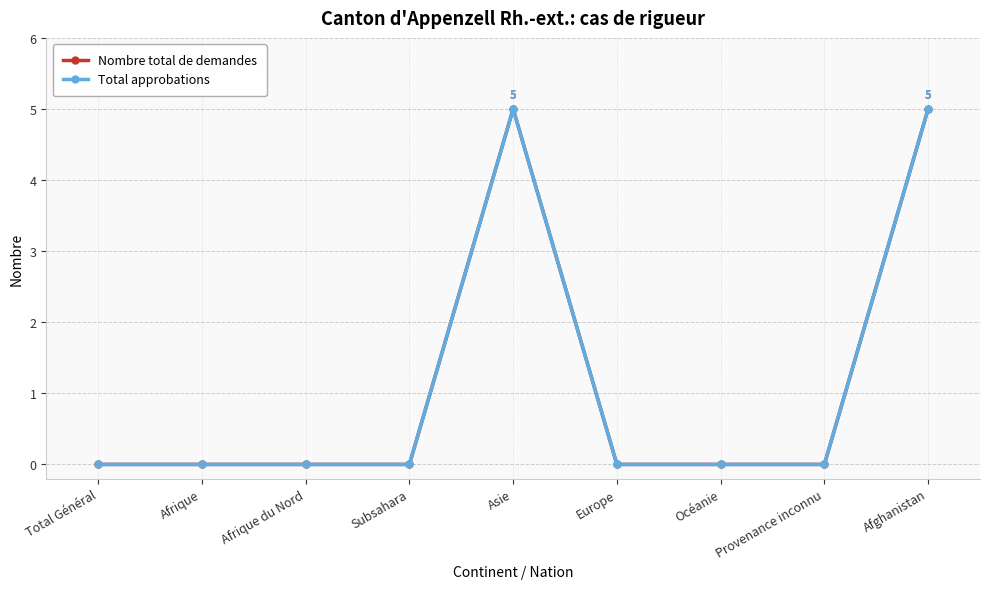

Is this an area chart (filled region under the line)?

No